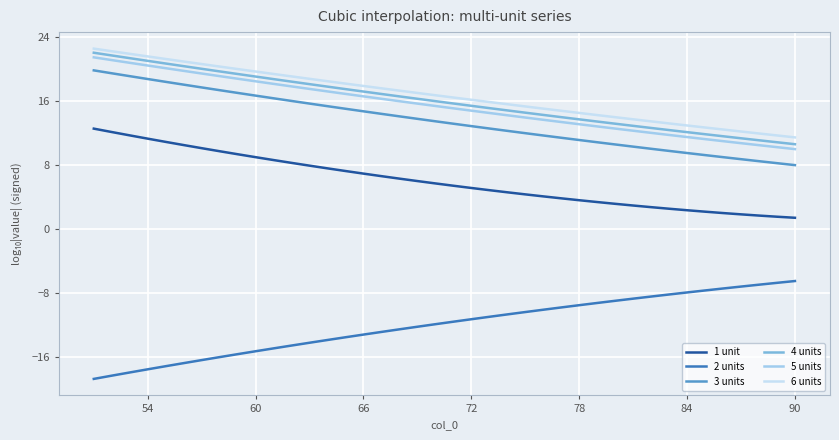

Does the chart display data point markers on the line(s)?

No